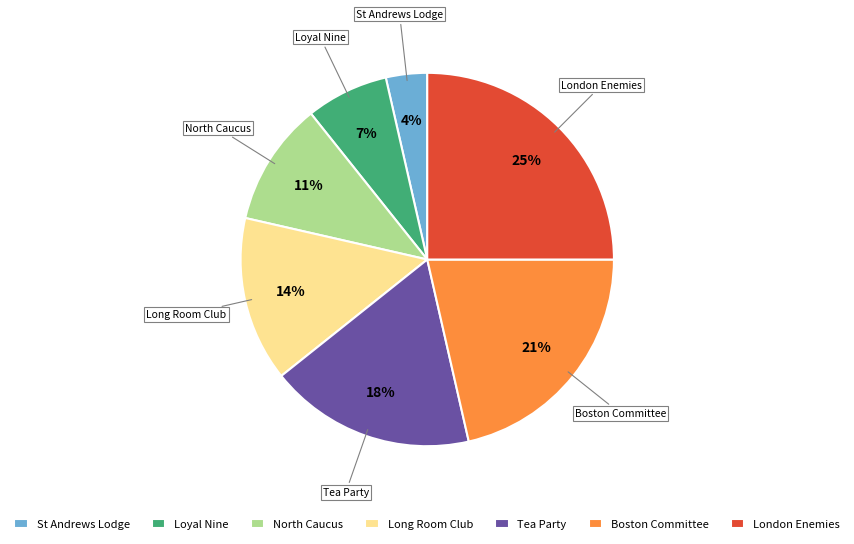

Which category has the biggest portion of the pie?

London Enemies